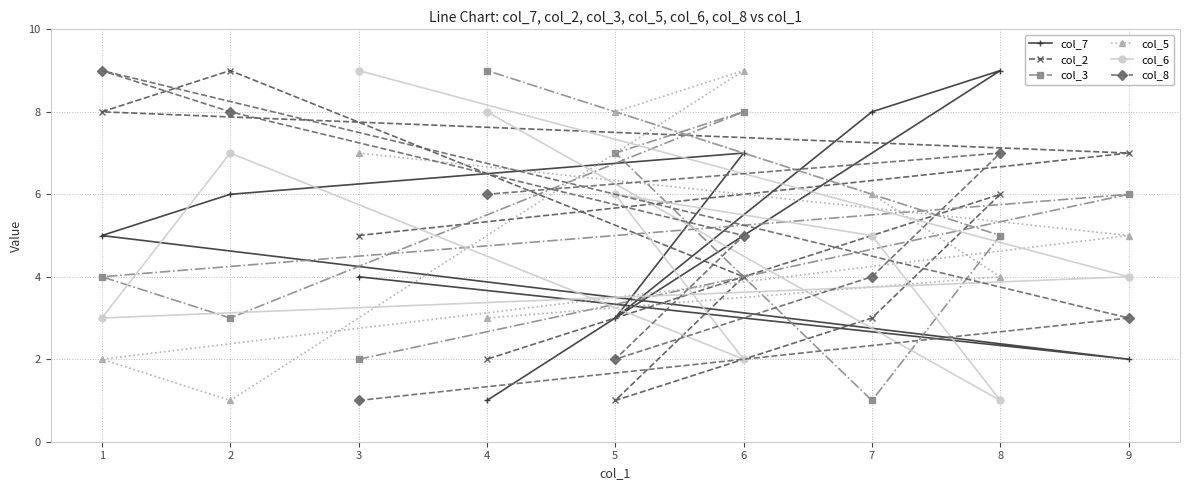

Where is col_8 nearest to the value 5?

6